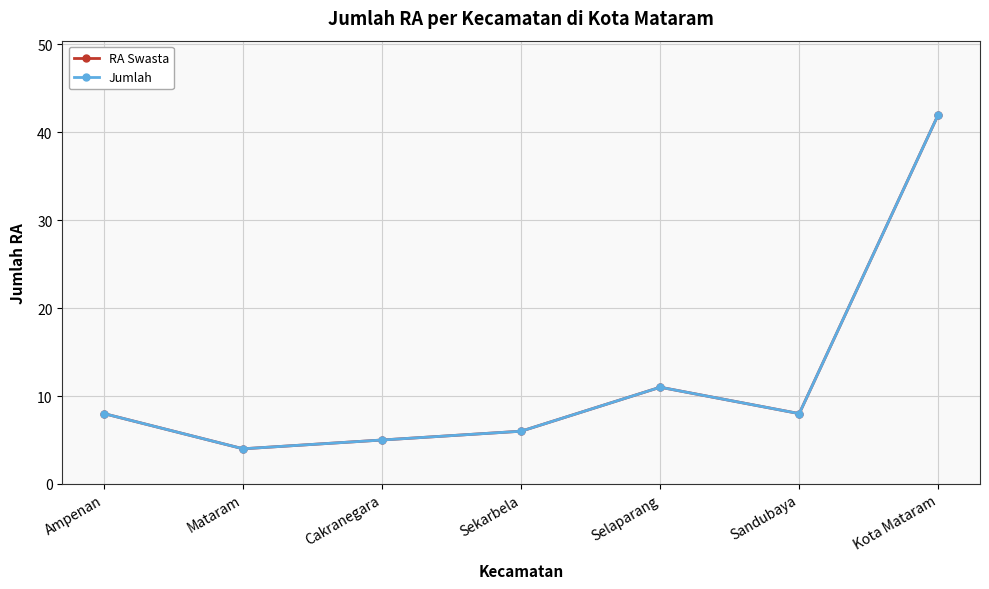

Is this an area chart (filled region under the line)?

No